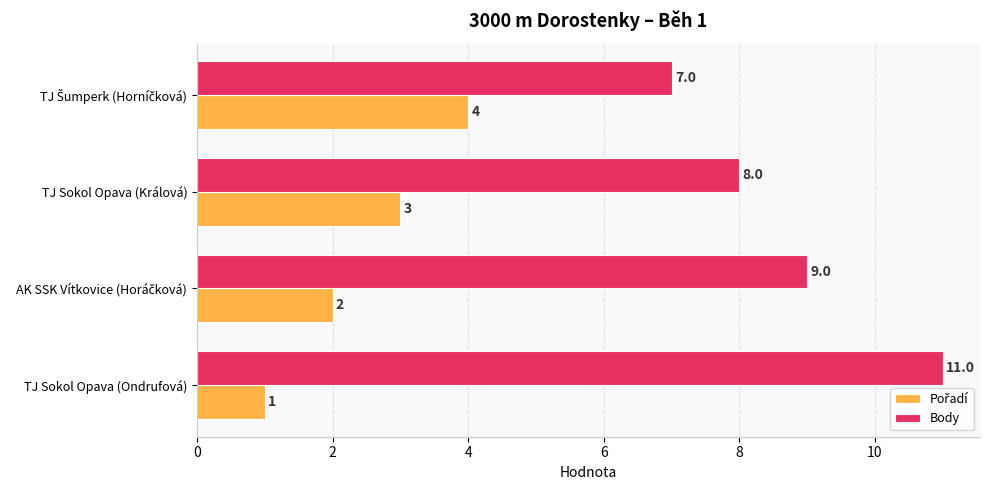

How many Body values are between 8 and 11?

3